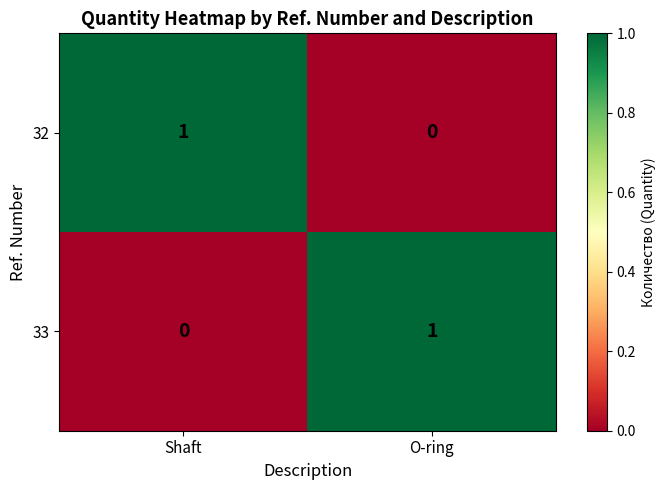

Reading left to right, list all the values displayed in this chart.

32: Shaft=1	O-ring=0
33: Shaft=0	O-ring=1